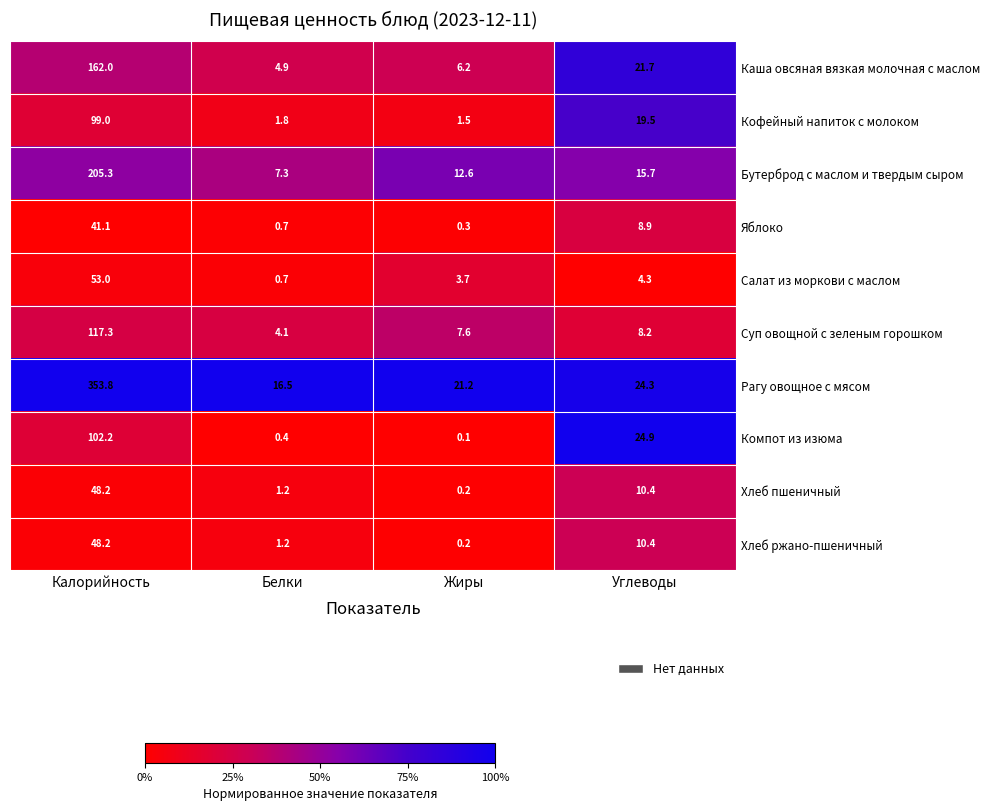

Count the number of categories in the chart.

4